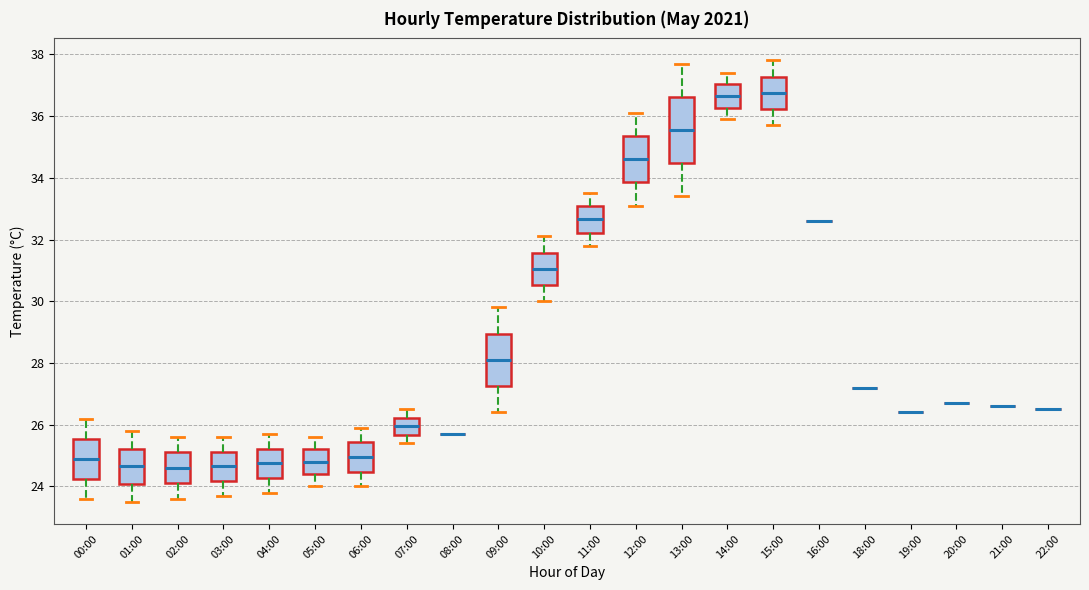

Reading left to right, transcribe this box plot: for each box, give where its median line is, the range the box spans, and where its two whiskers end, as read against the y-axis. The values are not printed on the chart, so give them approximately, as read against the axis.

00:00: median 25.0, box 24.2 to 25.6, whiskers 23.6 to 26.2
01:00: median 24.6, box 24.0 to 25.2, whiskers 23.6 to 25.8
02:00: median 24.6, box 24.2 to 25.2, whiskers 23.6 to 25.6
03:00: median 24.6, box 24.2 to 25.2, whiskers 23.8 to 25.6
04:00: median 24.8, box 24.2 to 25.2, whiskers 23.8 to 25.8
05:00: median 24.8, box 24.4 to 25.2, whiskers 24.0 to 25.6
06:00: median 25.0, box 24.4 to 25.4, whiskers 24.0 to 26.0
07:00: median 26.0, box 25.6 to 26.2, whiskers 25.4 to 26.6
08:00: box collapsed to a line at 25.8, whiskers 25.8 to 25.8
09:00: median 28.2, box 27.2 to 29.0, whiskers 26.4 to 29.8
10:00: median 31.0, box 30.6 to 31.6, whiskers 30.0 to 32.2
11:00: median 32.6, box 32.2 to 33.0, whiskers 31.8 to 33.6
12:00: median 34.6, box 33.8 to 35.4, whiskers 33.2 to 36.2
13:00: median 35.6, box 34.4 to 36.6, whiskers 33.4 to 37.8
14:00: median 36.6, box 36.2 to 37.0, whiskers 36.0 to 37.4
15:00: median 36.8, box 36.2 to 37.2, whiskers 35.8 to 37.8
16:00: box collapsed to a line at 32.6, whiskers 32.6 to 32.6
18:00: box collapsed to a line at 27.2, whiskers 27.2 to 27.2
19:00: box collapsed to a line at 26.4, whiskers 26.4 to 26.4
20:00: box collapsed to a line at 26.8, whiskers 26.8 to 26.8
21:00: box collapsed to a line at 26.6, whiskers 26.6 to 26.6
22:00: box collapsed to a line at 26.6, whiskers 26.6 to 26.6